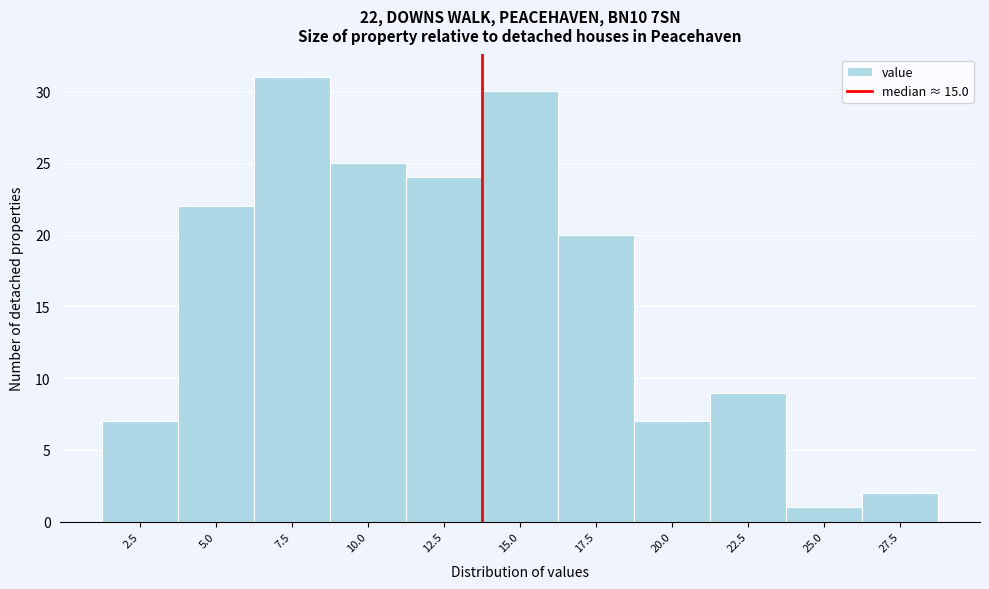

Reading right to left, transcribe all the data shown in this chart.

27.5=2	25.0=1	22.5=9	20.0=7	17.5=20	15.0=30	12.5=24	10.0=25	7.5=31	5.0=22	2.5=7